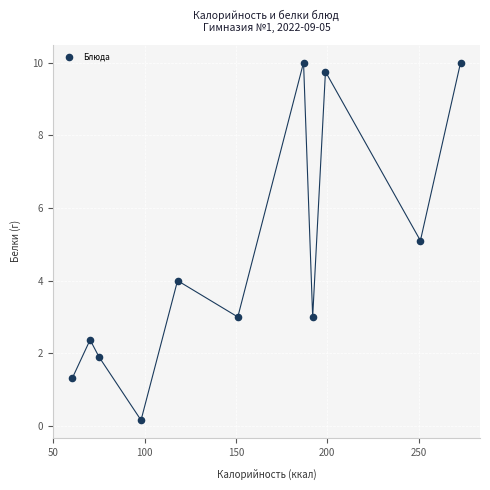

What is the average X value?

152.2